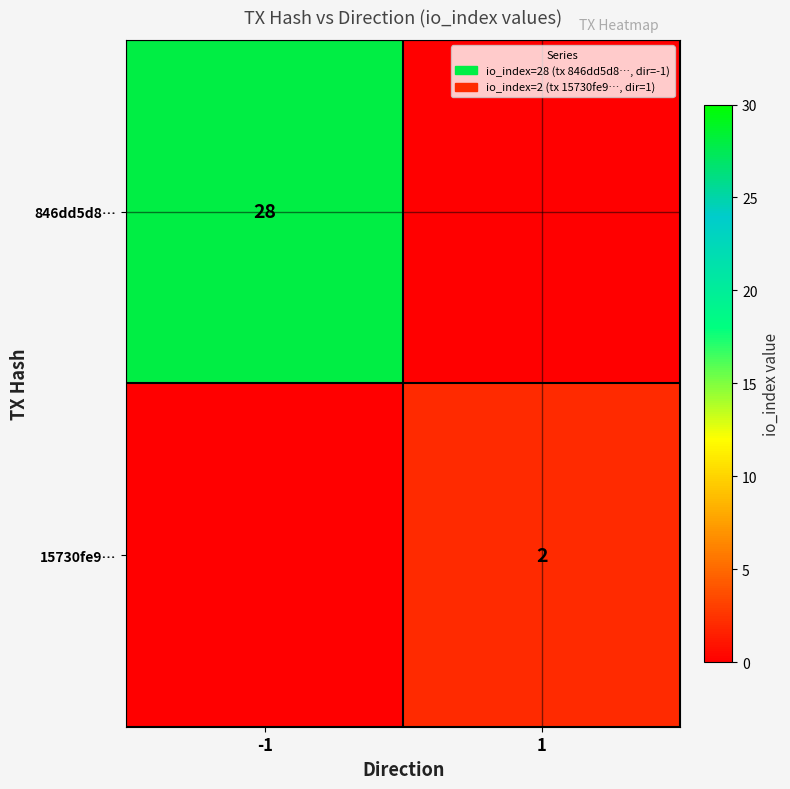

Is the value of 15730fe9… at 1 greater than the value of 846dd5d8… at -1?

No